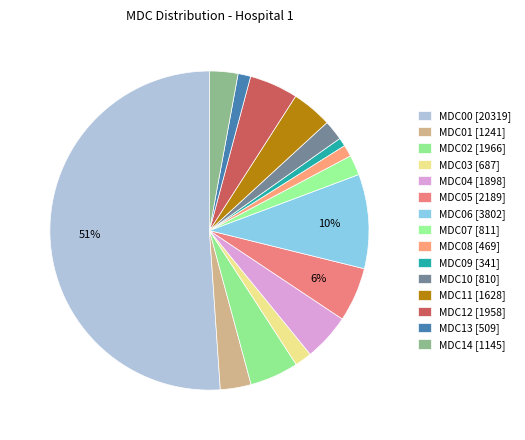

Which has a higher value, MDC00 or MDC02?

MDC00